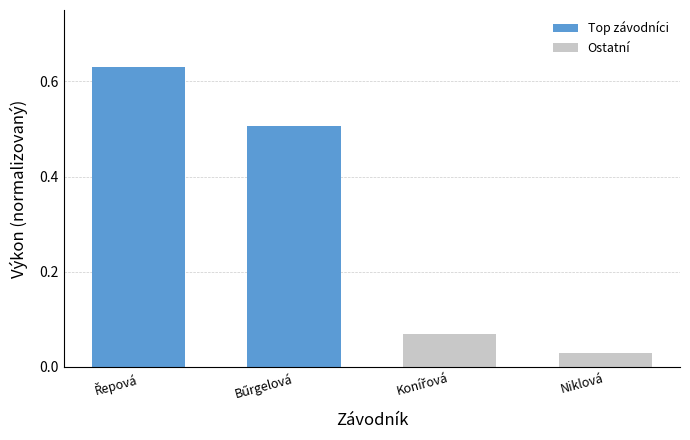

What is the label of the 1st bar from the right?

Niklová